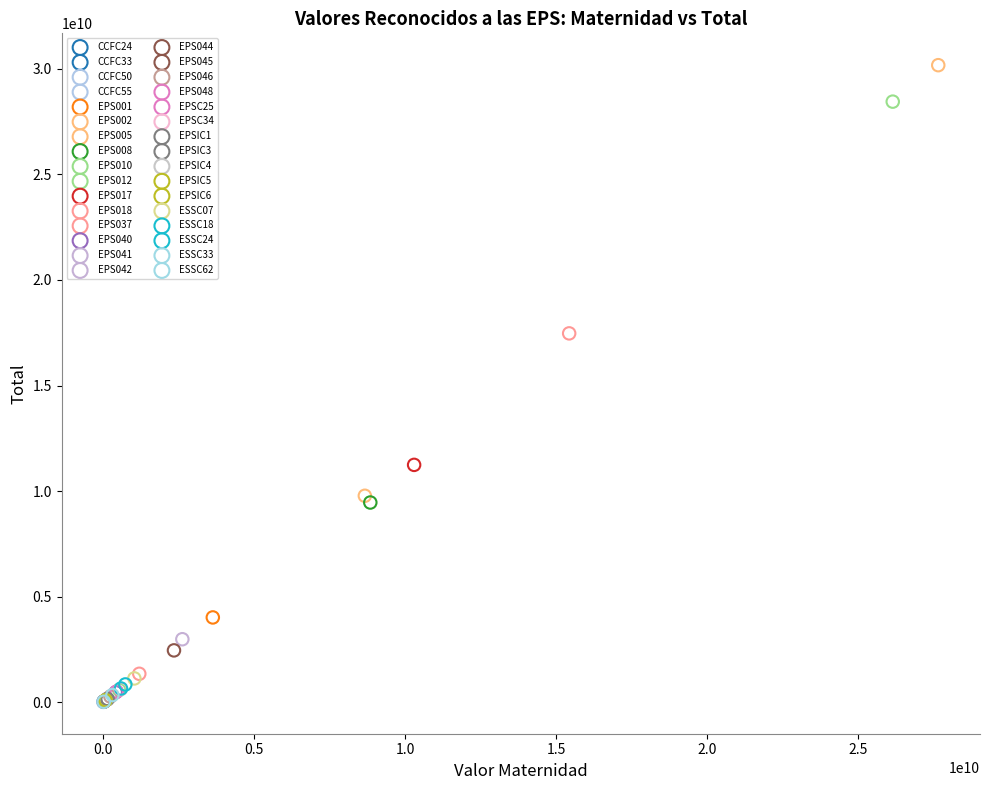

Which series reaches the maximum Y coordinate?

EPS005